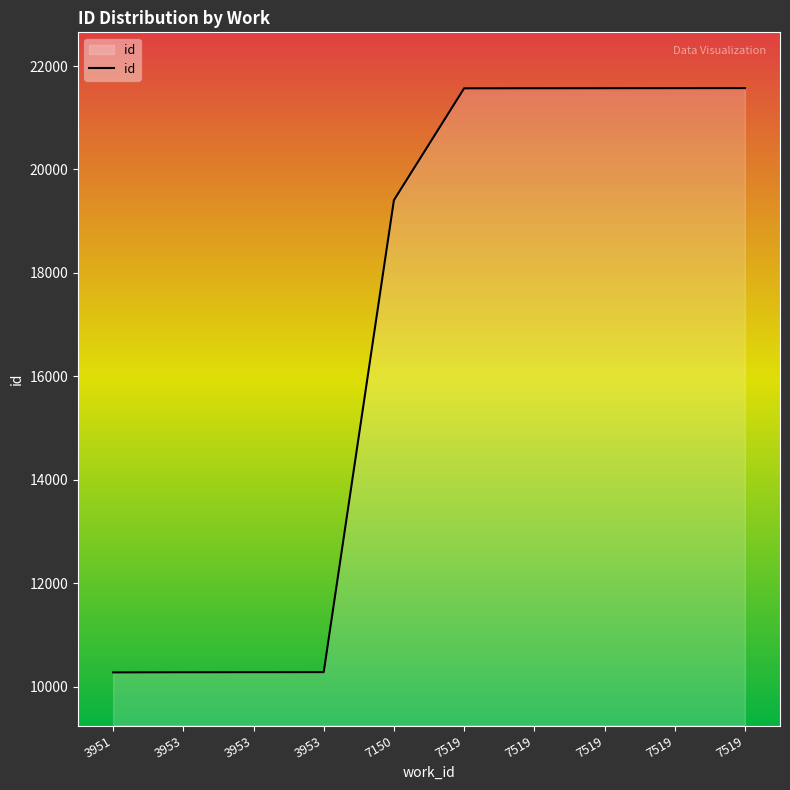

Is this an area chart (filled region under the line)?

Yes